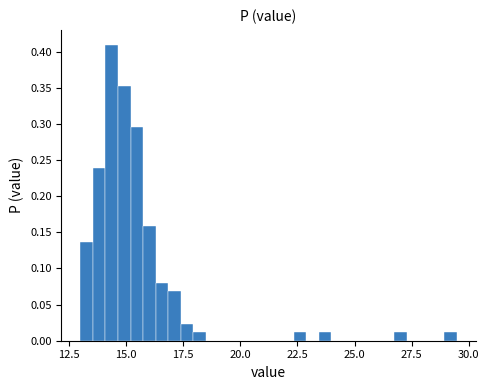

Read against the x-axis, roughly where is the centre of the tallest bar?

14.5